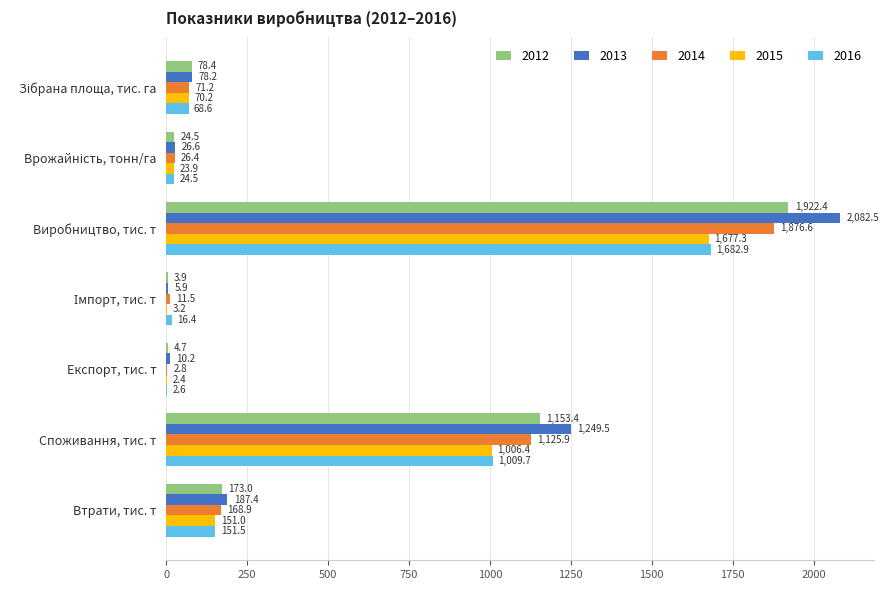

True or false: 2012 has a value of 173.0 at Втрати, тис. т.

True